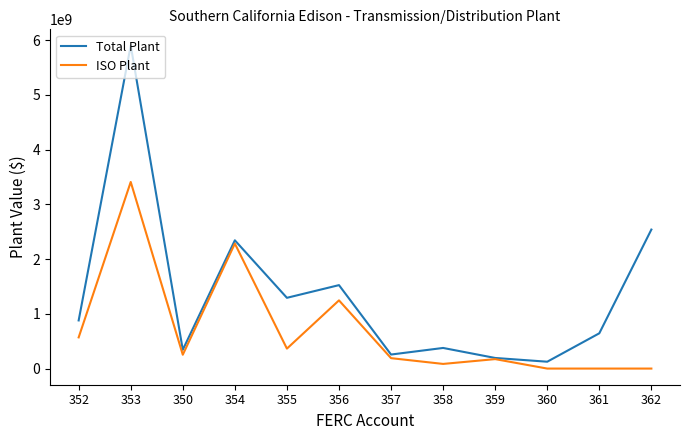

Which series has the largest range (max minus min)?

Total Plant